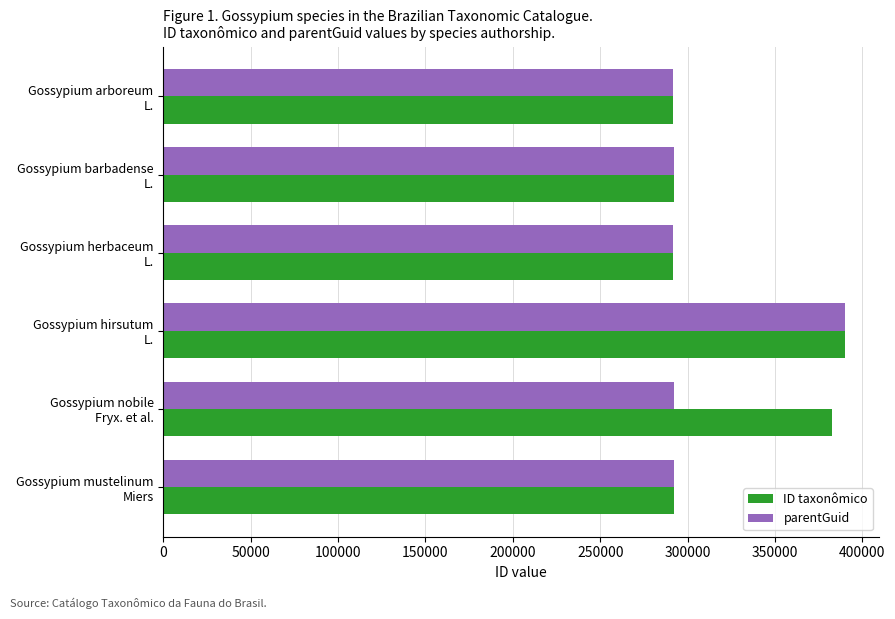

What is the average value of the ID taxonômico series?

323430